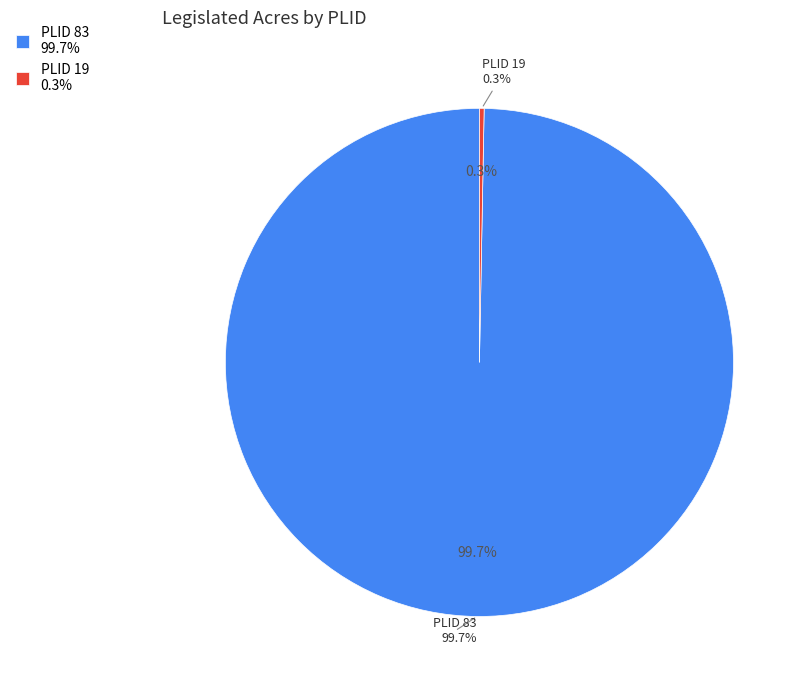

Which slice is the smallest?

19